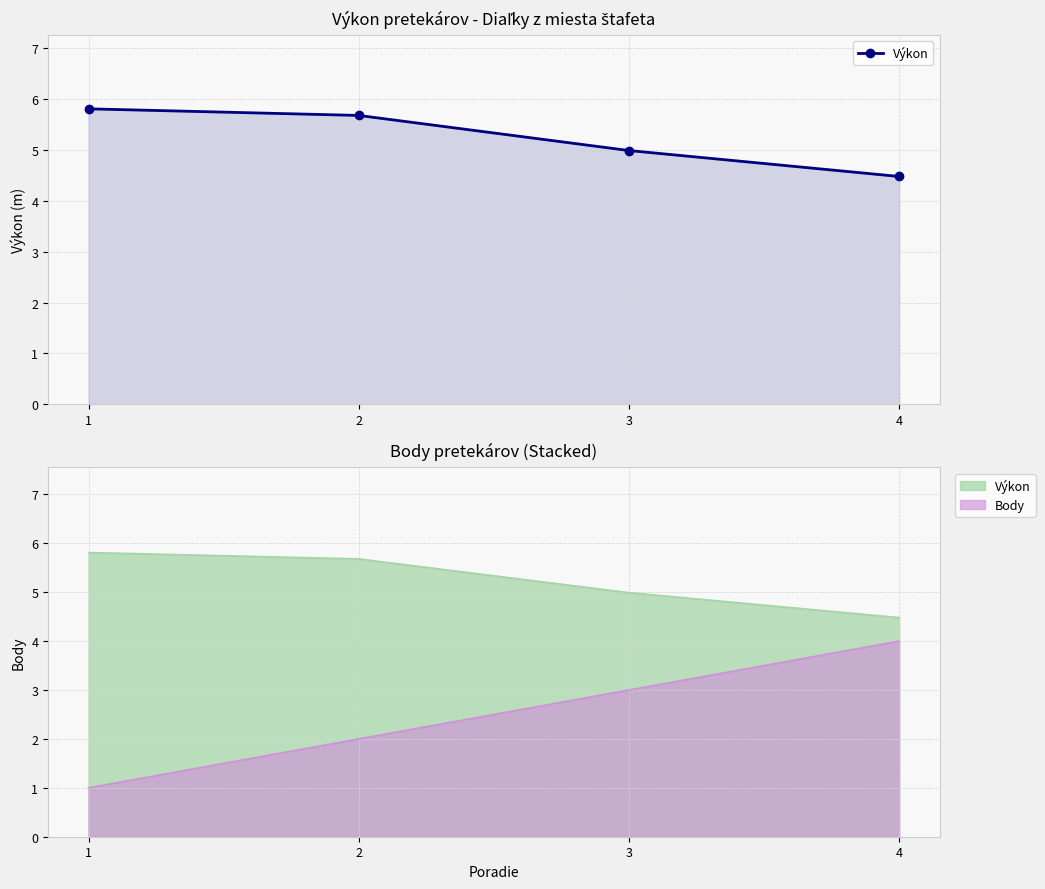

Between 2 and 4, which is larger?

2